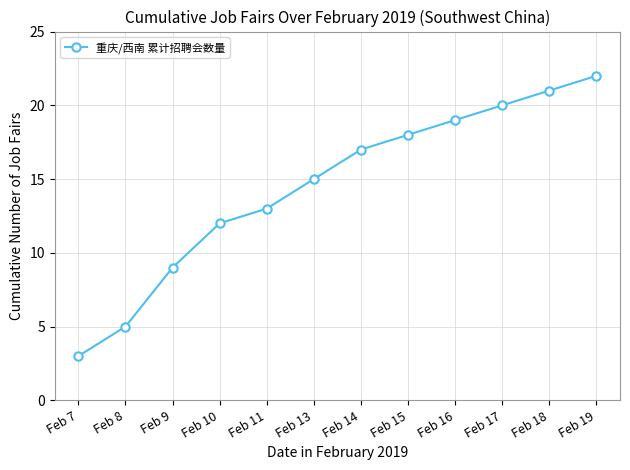

Is it true that the value at Feb 9 is 9?

True